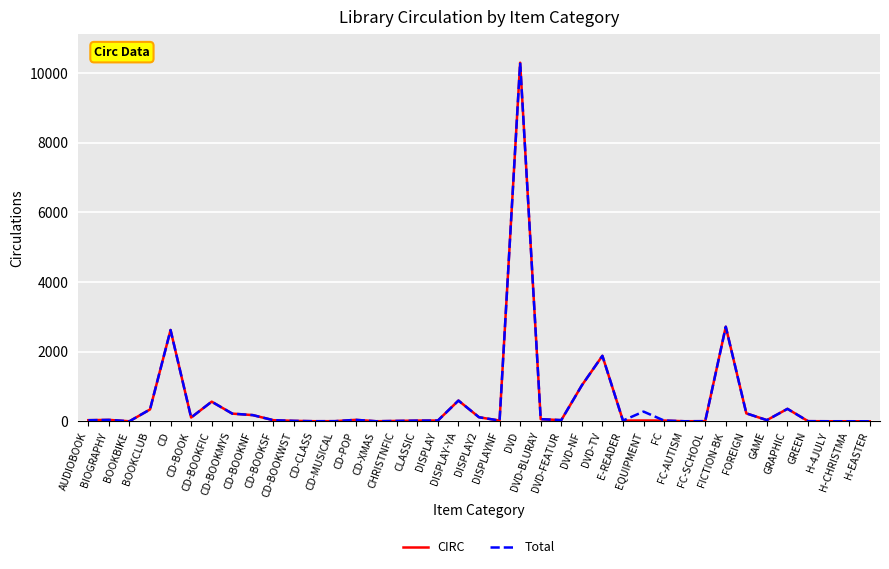

What is the difference between the CIRC values at CD-BOOKSF and GRAPHIC?

326